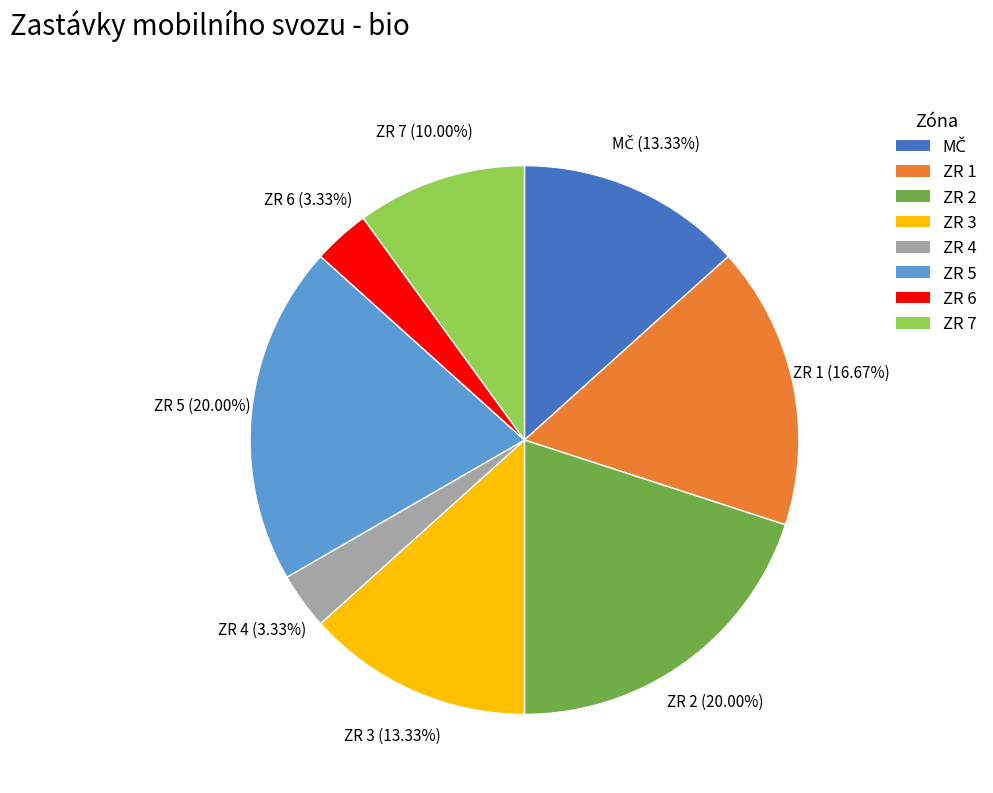

Does ZR 1 represent more than half of the total?

No